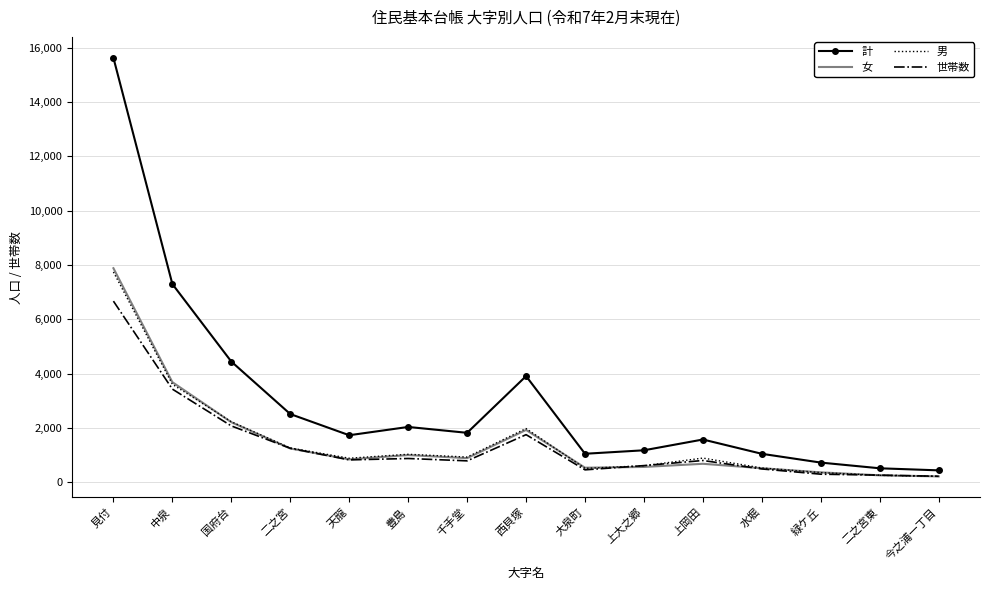

The value of 世帯数 at 豊島 is 879. True or false?

True